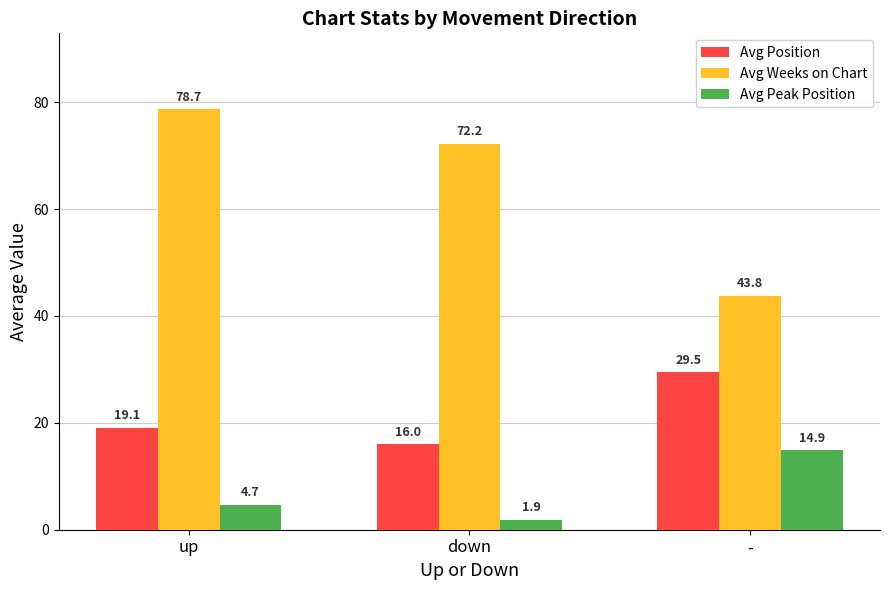

True or false: Avg Weeks on Chart has a value of 78.7 at up.

True